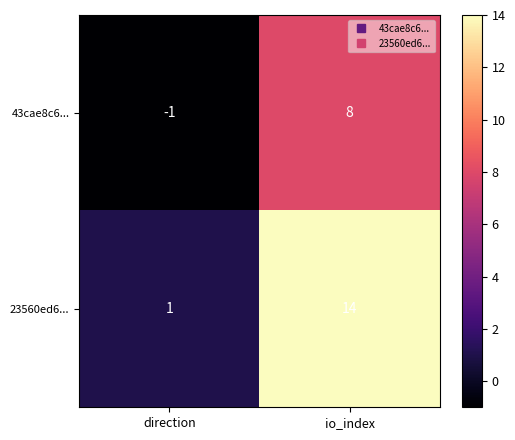

Which series changed the most between direction and io_index?

23560ed6...